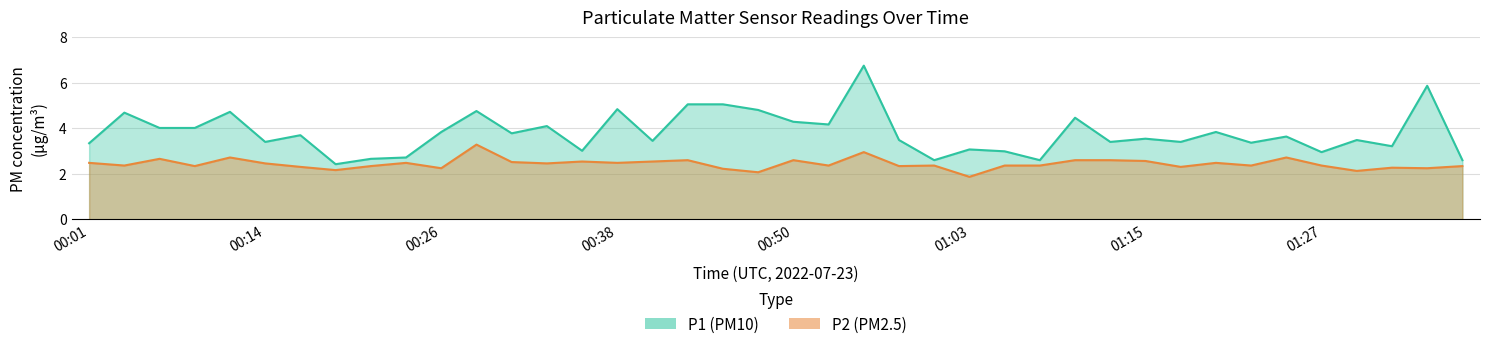

What are all the series names shown in the legend?

P1, P2